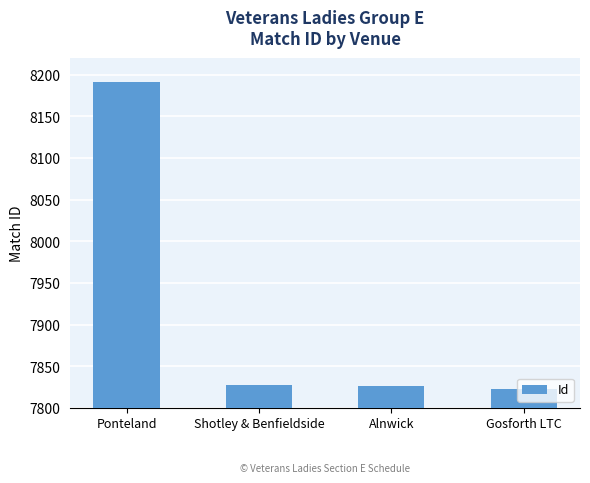

Which category has the highest value across all series?

Ponteland